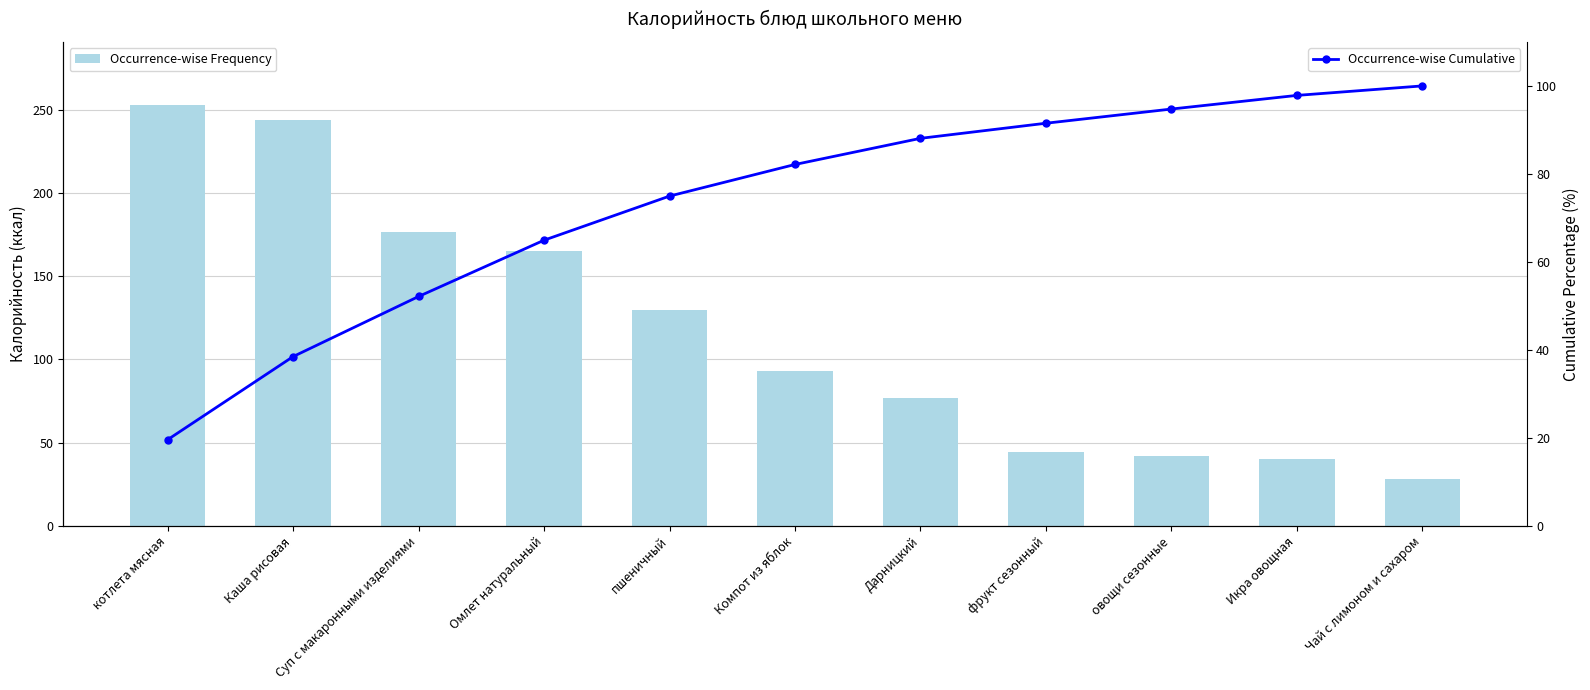

At which category is the sum across all series the highest?

Каша рисовая